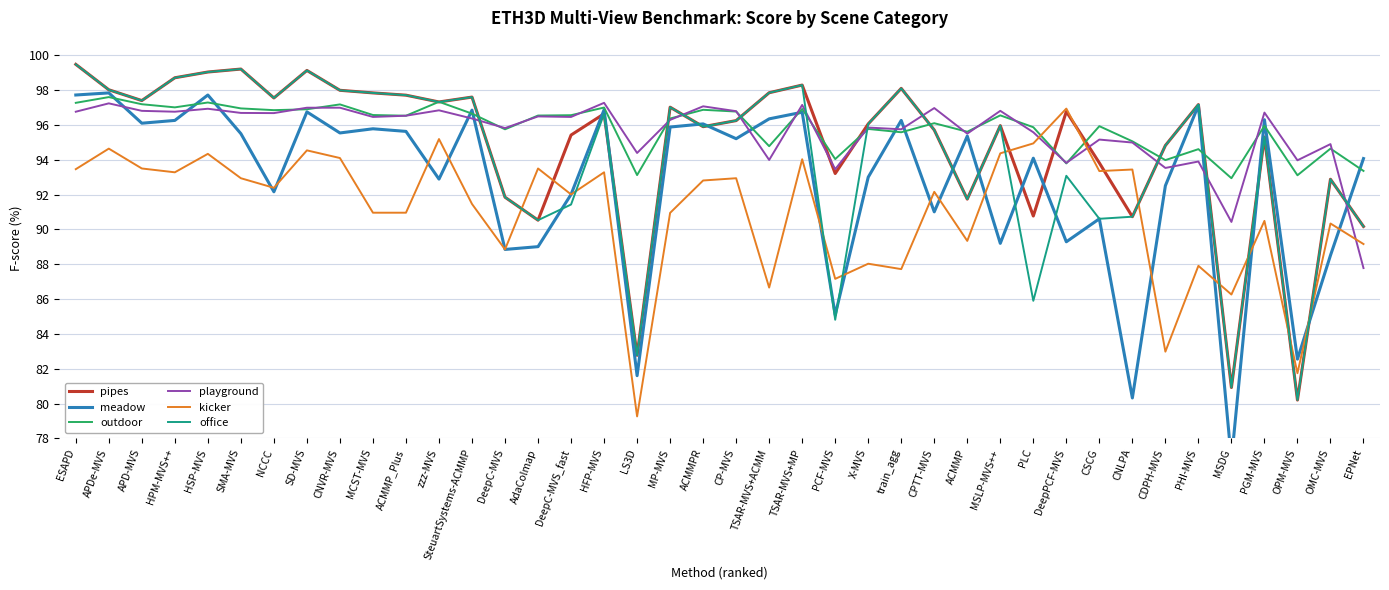

True or false: playground and outdoor cross at least once.

True